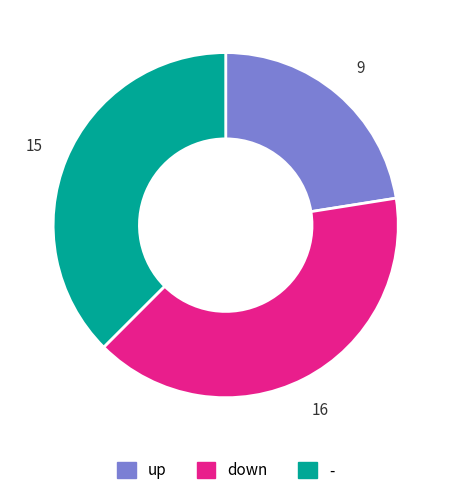

Which has a higher value, - or up?

-